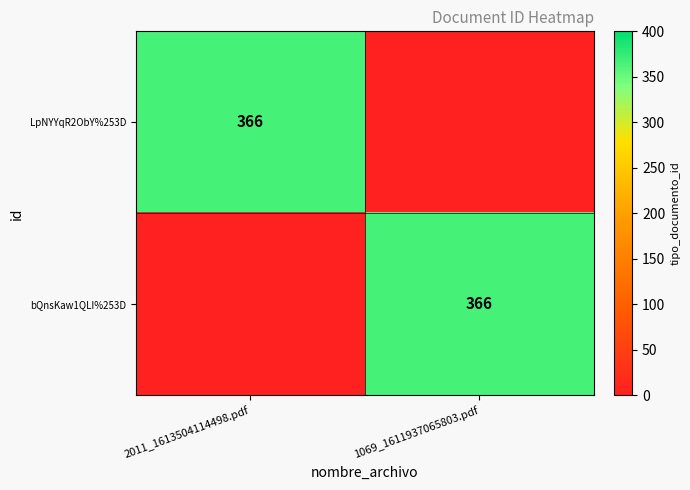

Between 1069_1611937065803.pdf and 2011_1613504114498.pdf, which is larger?

2011_1613504114498.pdf